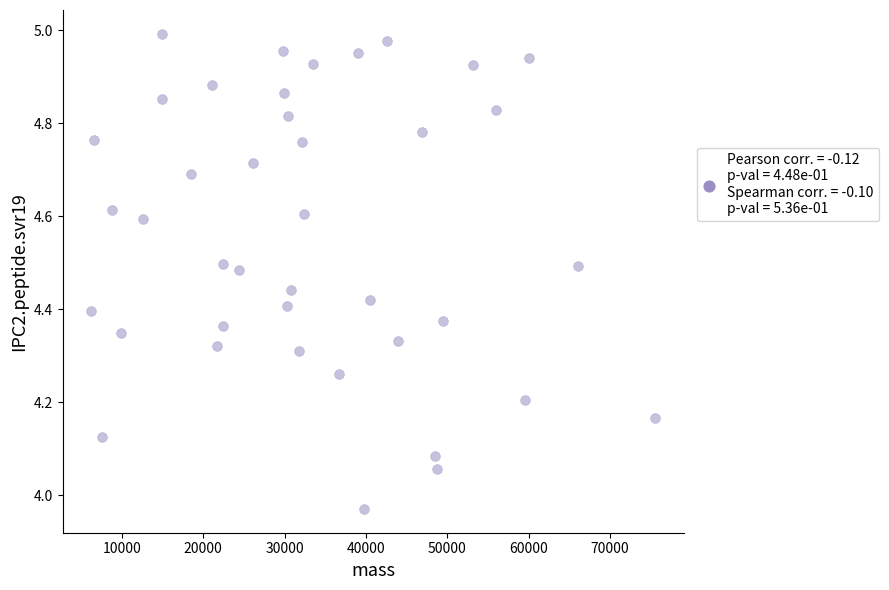

What is the range of Y values (max minus min)?

1.0